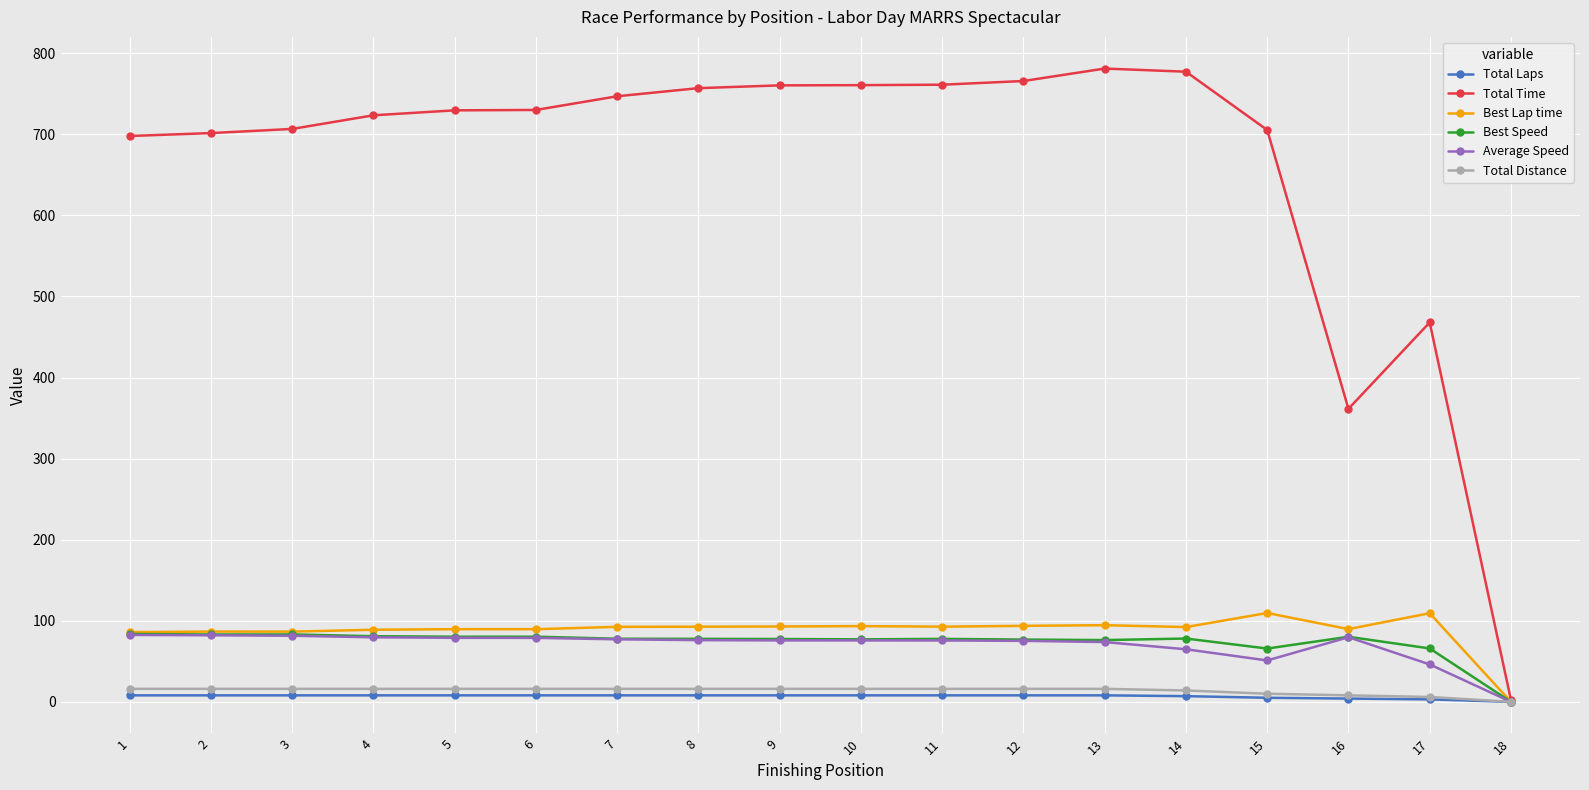

Is the value of Total Laps at 14 greater than the value of Average Speed at 2?

No